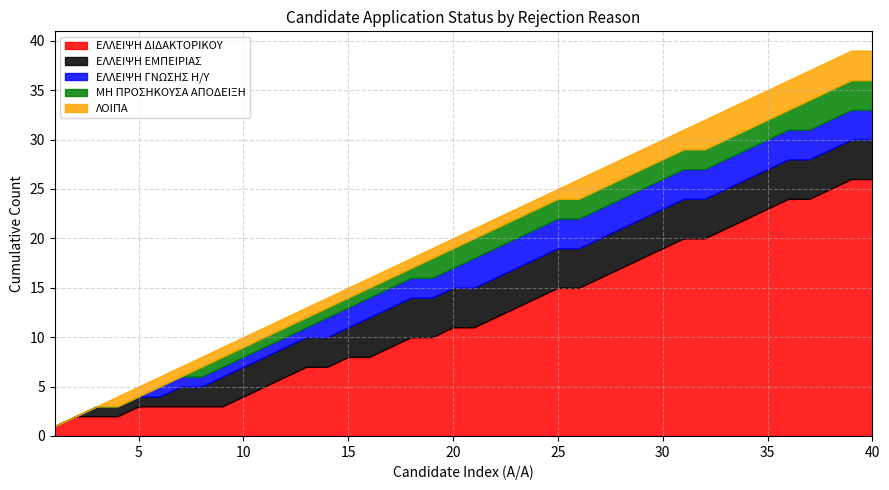

The value of ΕΛΛΕΙΨΗ ΔΙΔΑΚΤΟΡΙΚΟΥ at 35 is 9. True or false?

False